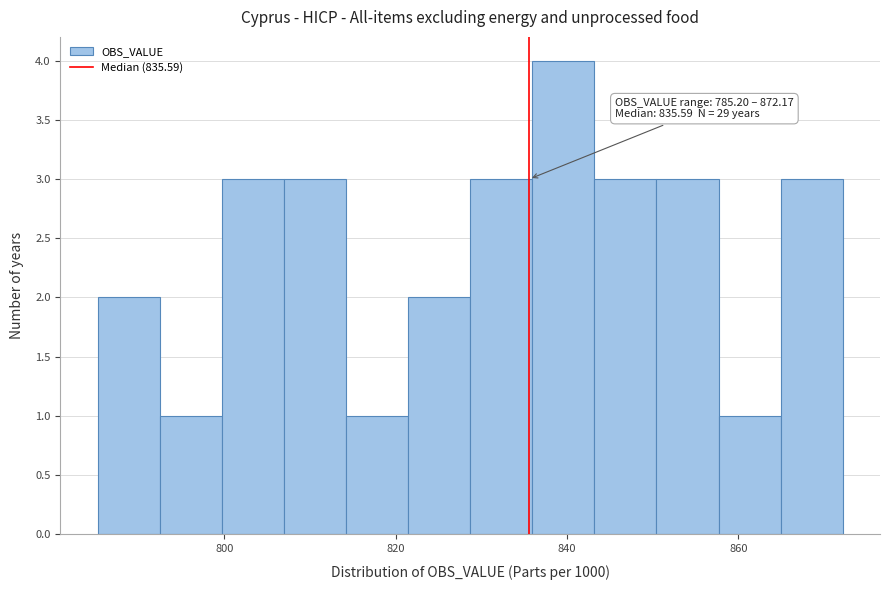

Around what value on the x-axis is the tallest bar? Give the approximate position of its centre, as read against the axis.

840